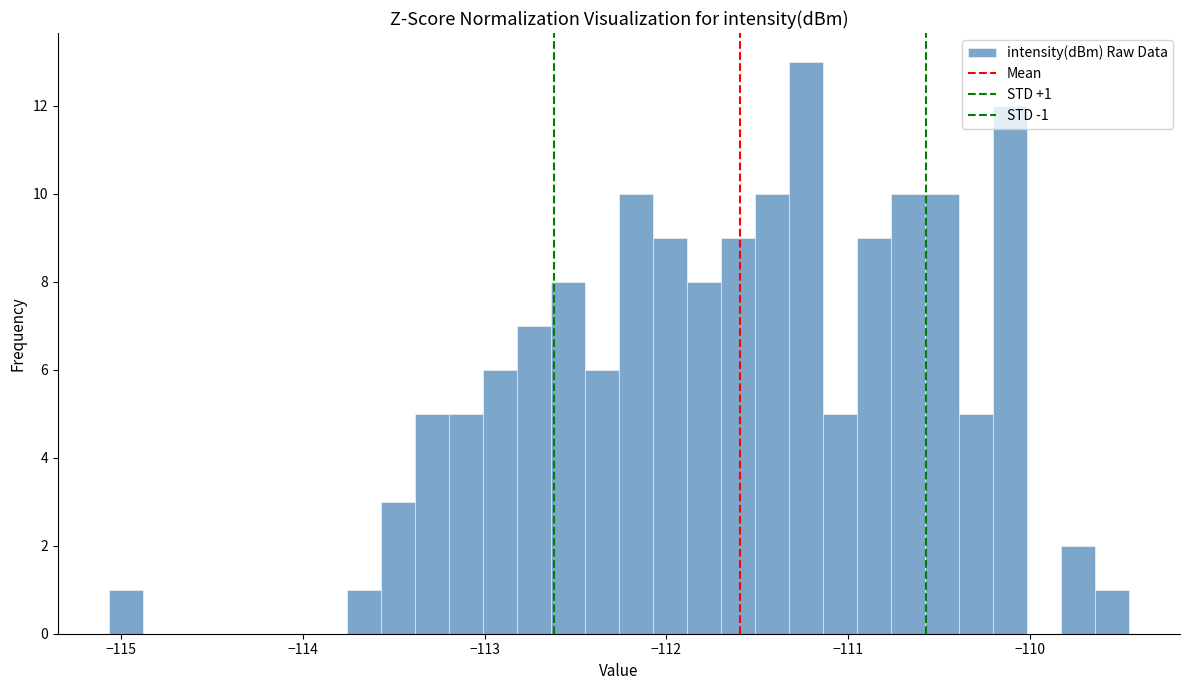

Around what value on the x-axis is the tallest bar? Give the approximate position of its centre, as read against the axis.

-111.2